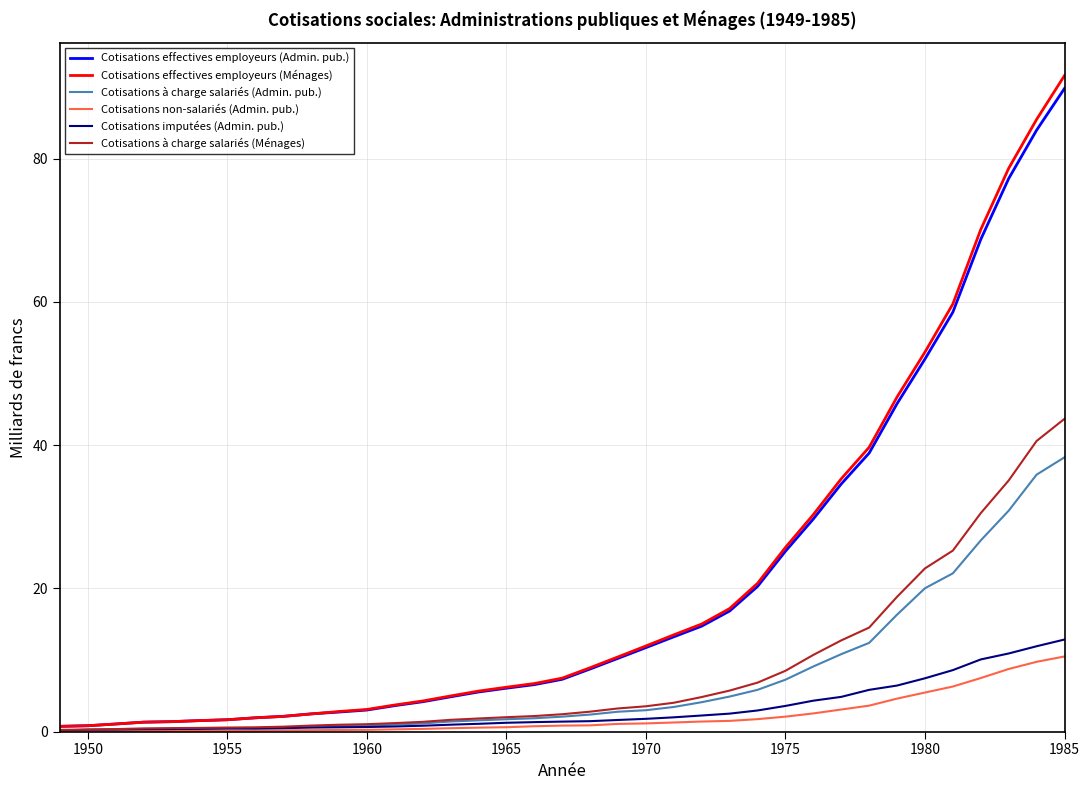

Which series has the widest spread of values?

Cotisations effectives employeurs (Ménages)